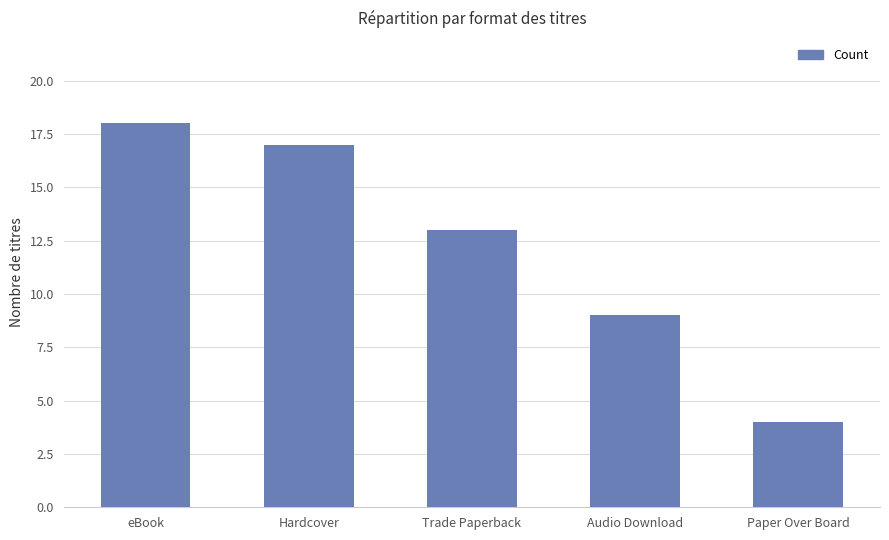

Rank the categories by value from highest to lowest.

eBook, Hardcover, Trade Paperback, Audio Download, Paper Over Board